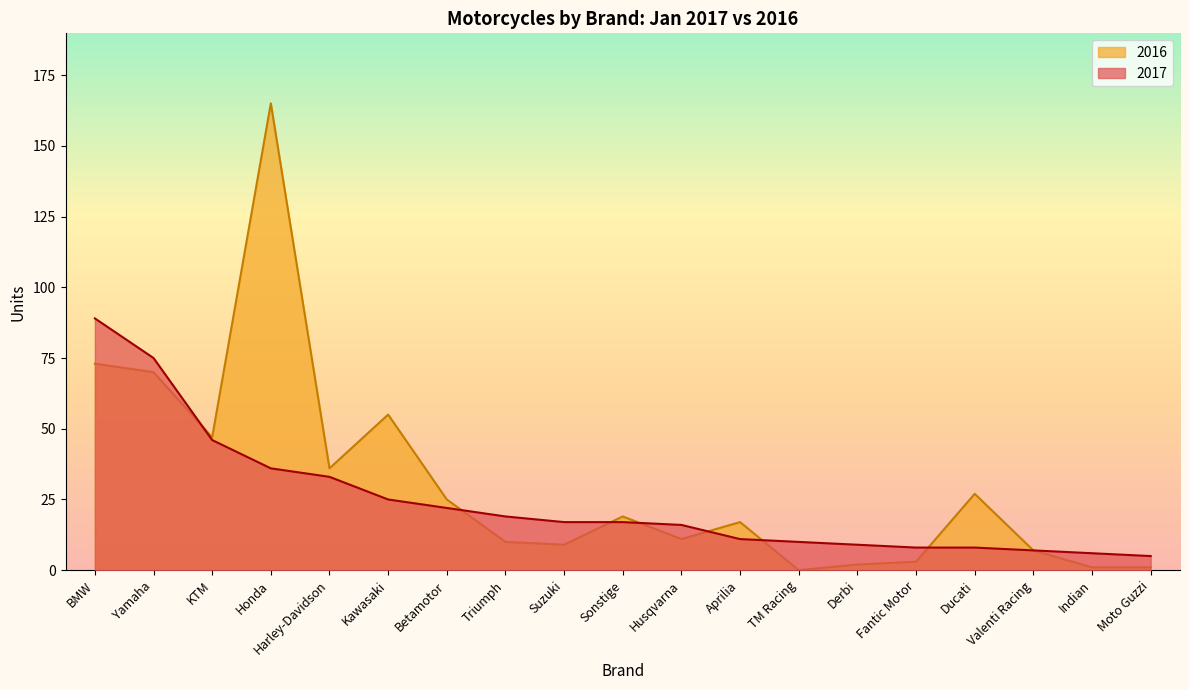

What is the difference between the highest and lowest values at Harley-Davidson?

3